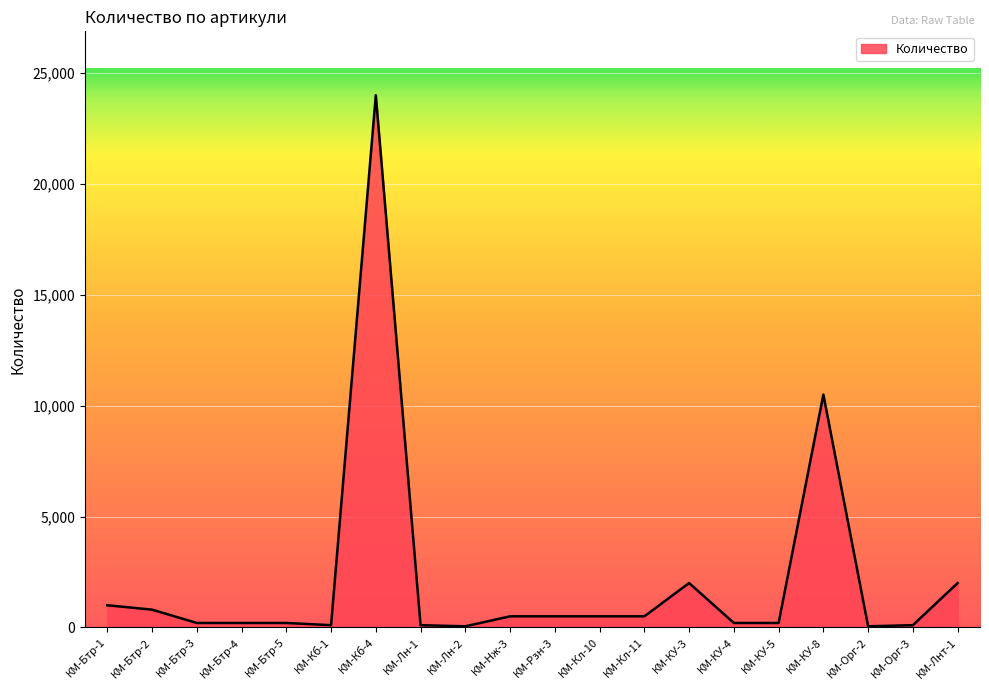

How many lines are shown in the chart?

1